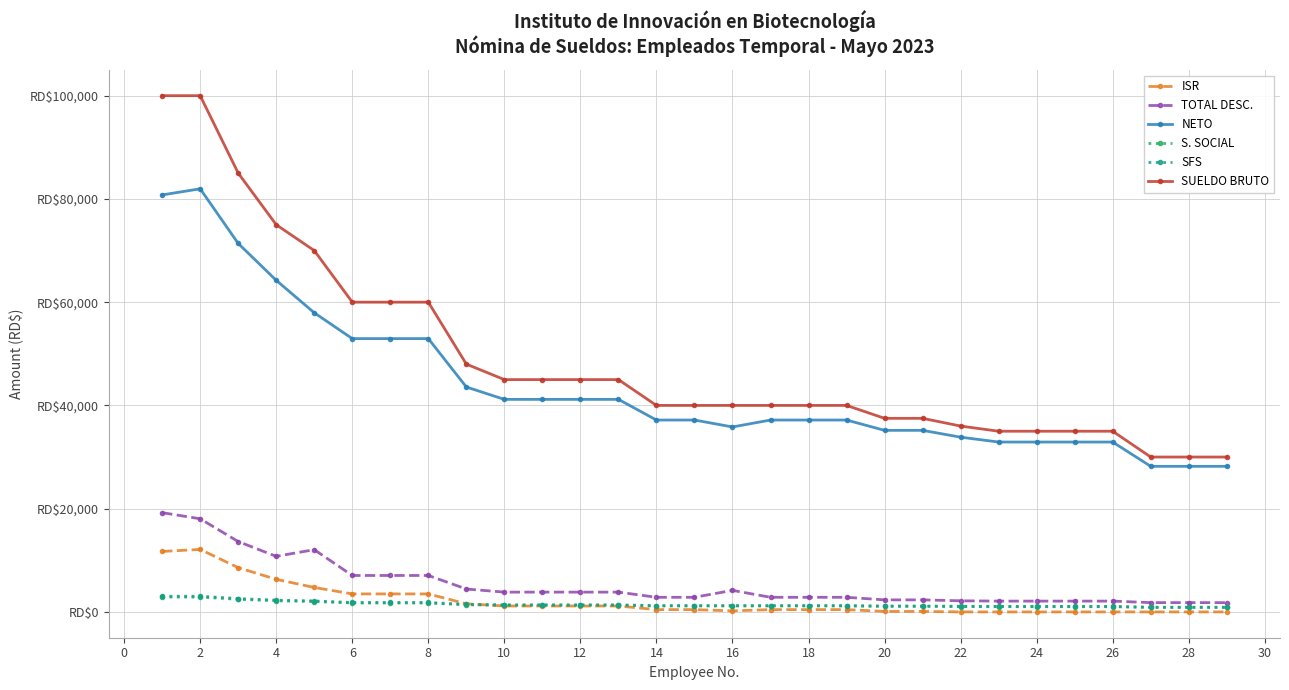

What are all the series names shown in the legend?

ISR, TOTAL DESC., NETO, S. SOCIAL, SFS, SUELDO BRUTO